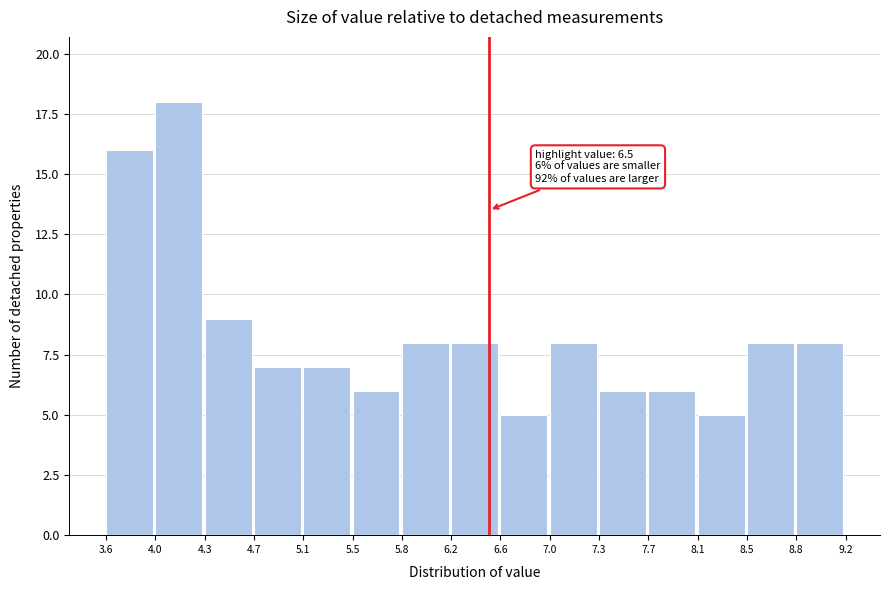

Which range on the x-axis has the tallest bar?

4.0 to 4.3